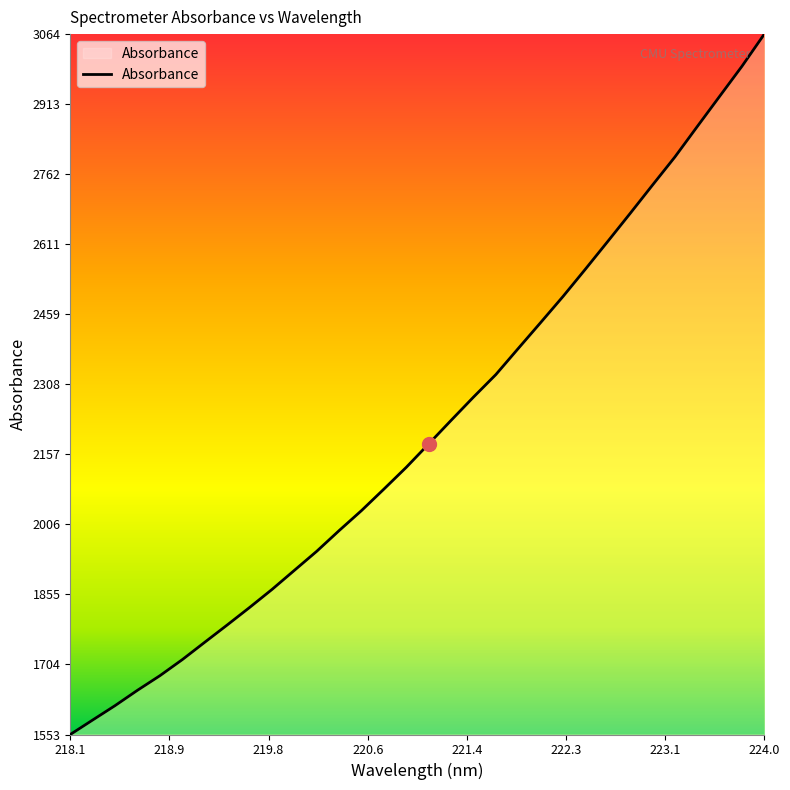

What is the maximum value shown in the chart?

3063.8